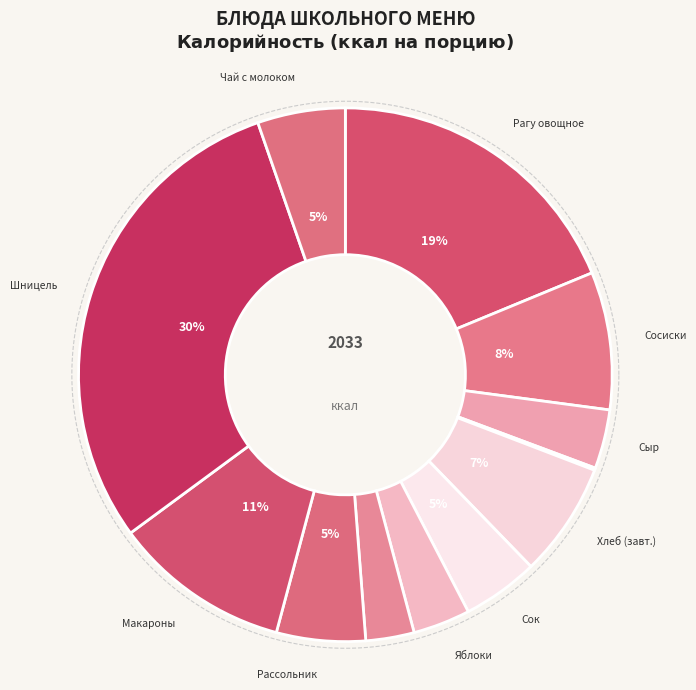

Approximately how many times larger is the value at Макароны отварные compared to Сыр твердых сортов?

3.0